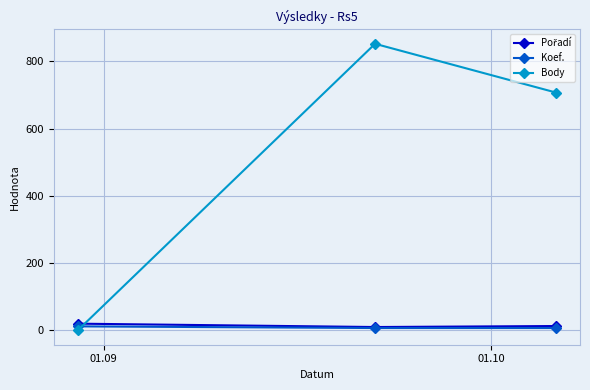

Which series has the largest range (max minus min)?

Body